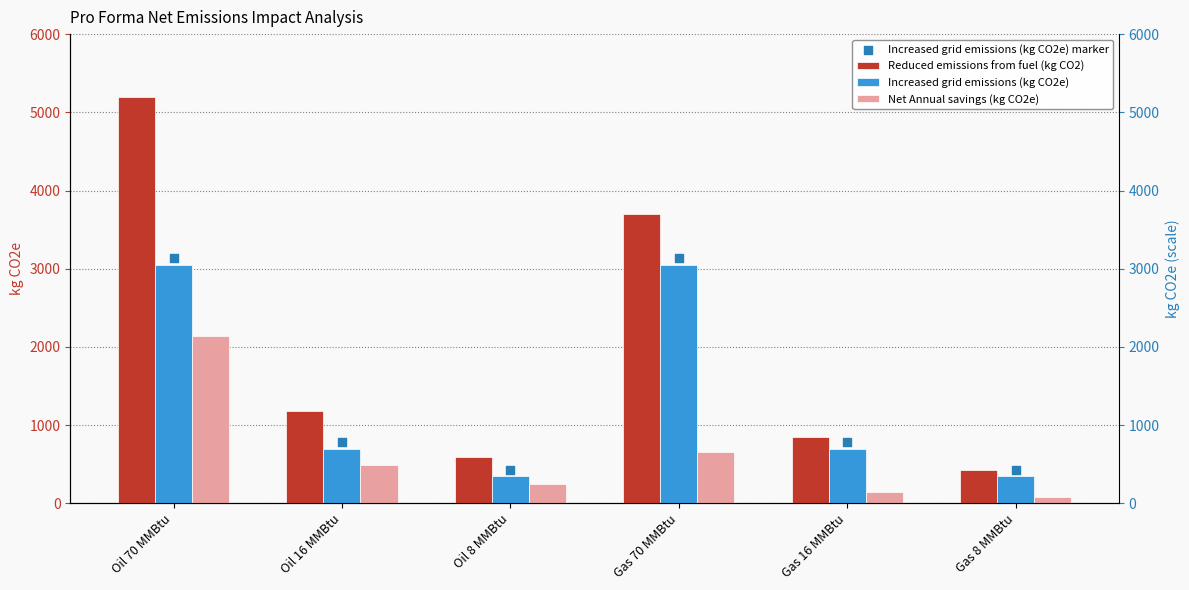

Which series has the widest spread of Y values?

Reduced emissions from fuel (kg CO2)